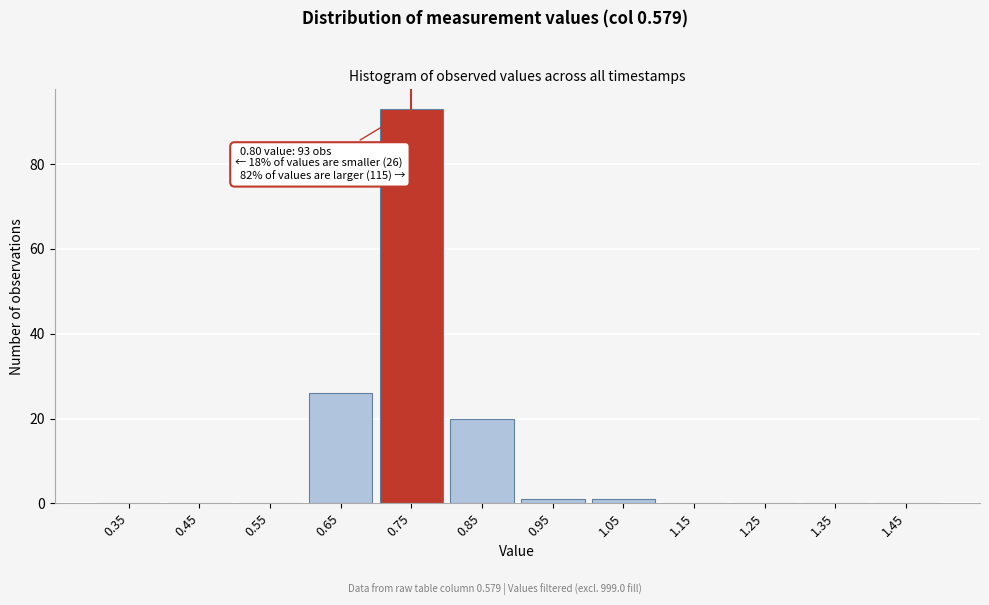

Reading left to right, what are all the values shown in this chart?

0.35=0	0.45=0	0.55=0	0.65=26	0.75=93	0.85=20	0.95=1	1.05=1	1.15=0	1.25=0	1.35=0	1.45=0